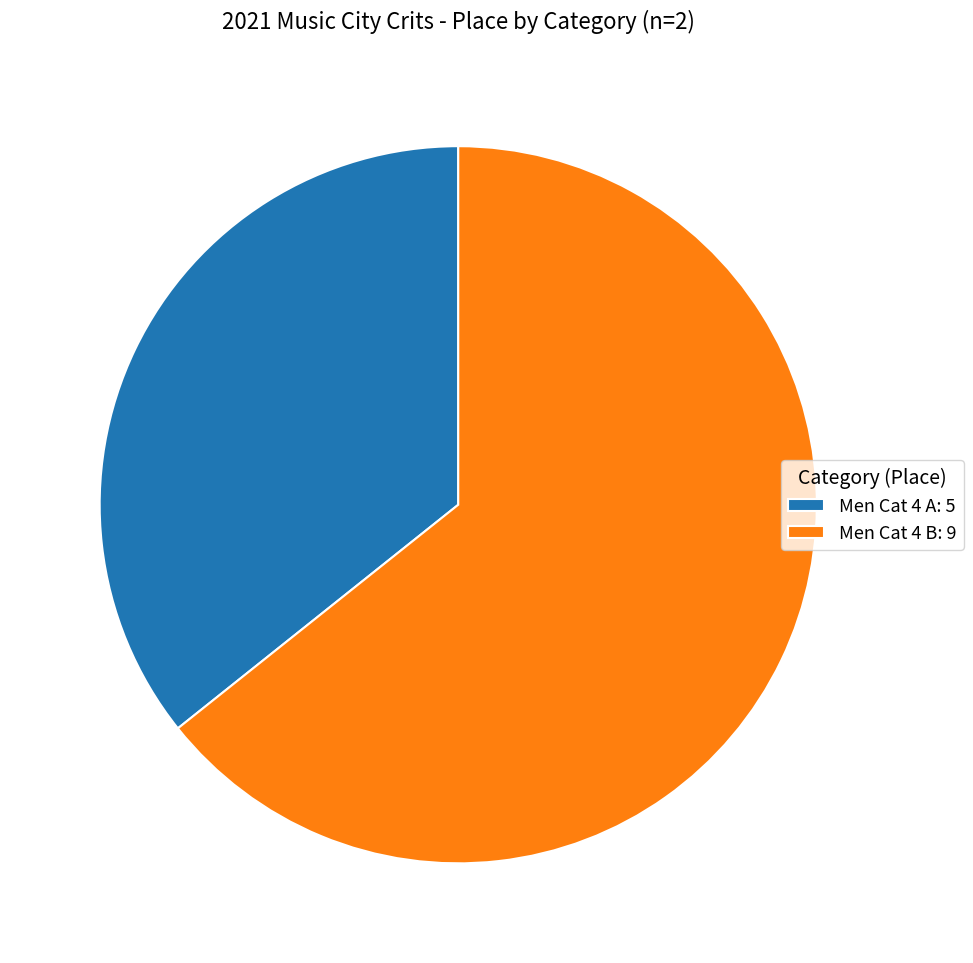

Does Men Cat 4 A represent more than half of the total?

No